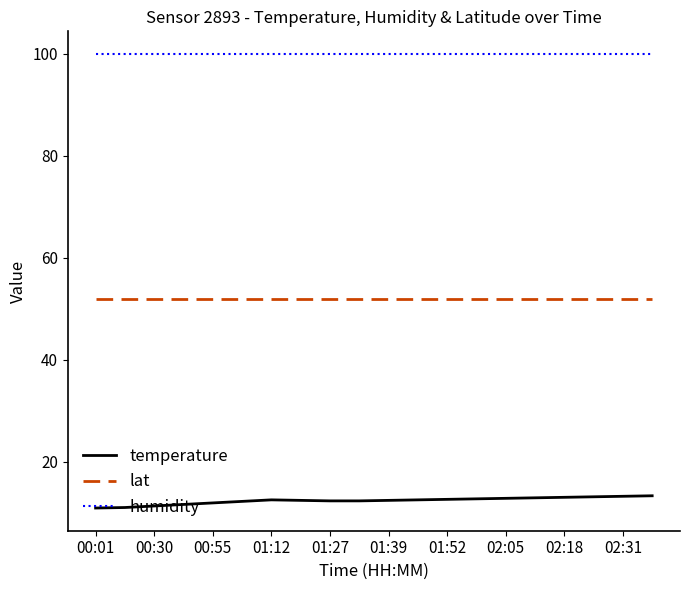

List the series in order of their peak value, lowest first.

temperature, lat, humidity